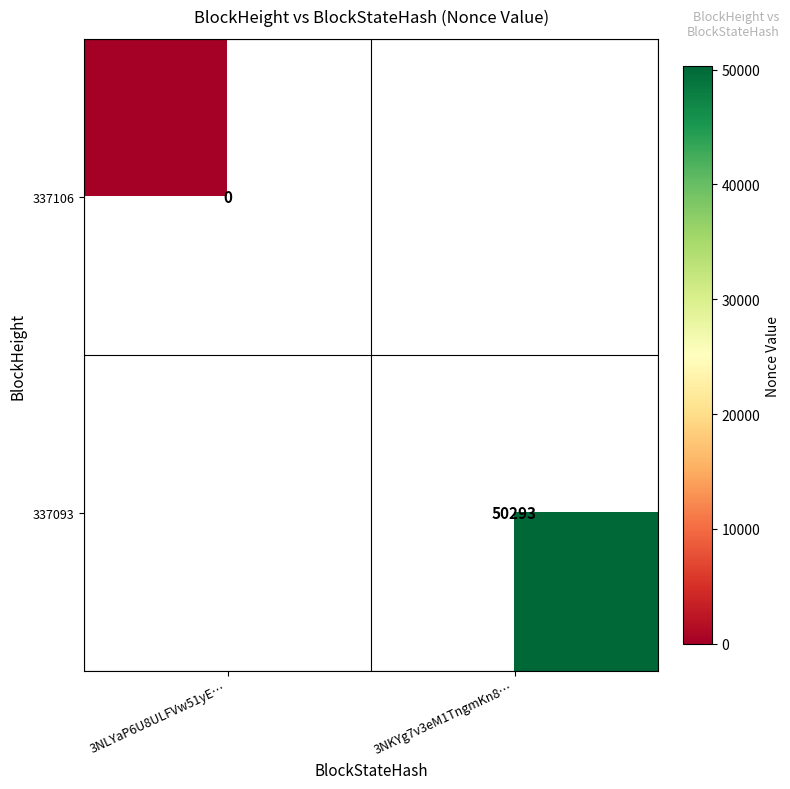

True or false: 337093 has a value of 77230 at 3NKYg7v3eM1TngmKn8….

False